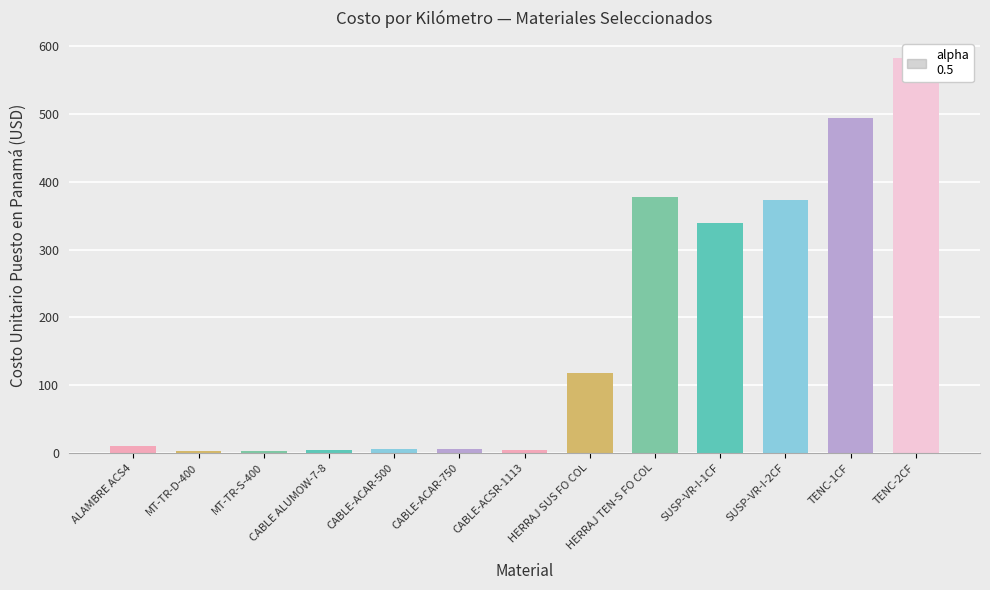

Reading left to right, what are all the values shown in this chart?

ALAMBRE ACS4=10.4	MT-TR-D-400=3.1	MT-TR-S-400=3.1	CABLE ALUMOW-7-8=4.0	CABLE-ACAR-500=5.7	CABLE-ACAR-750=5.7	CABLE-ACSR-1113=4.1	HERRAJ SUS FO COL=117.9	HERRAJ TEN-S FO COL=377.0	SUSP-VR-I-1CF=339.2	SUSP-VR-I-2CF=372.6	TENC-1CF=494.3	TENC-2CF=583.0